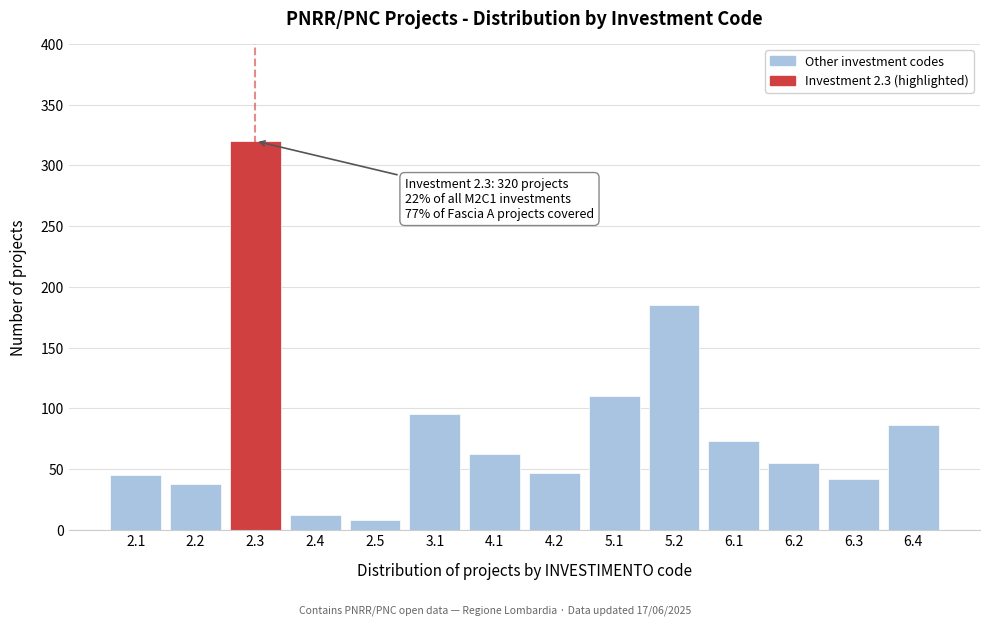

Reading left to right, transcribe all the data shown in this chart.

2.1=45	2.2=38	2.3=320	2.4=12	2.5=8	3.1=95	4.1=62	4.2=47	5.1=110	5.2=185	6.1=73	6.2=55	6.3=42	6.4=86